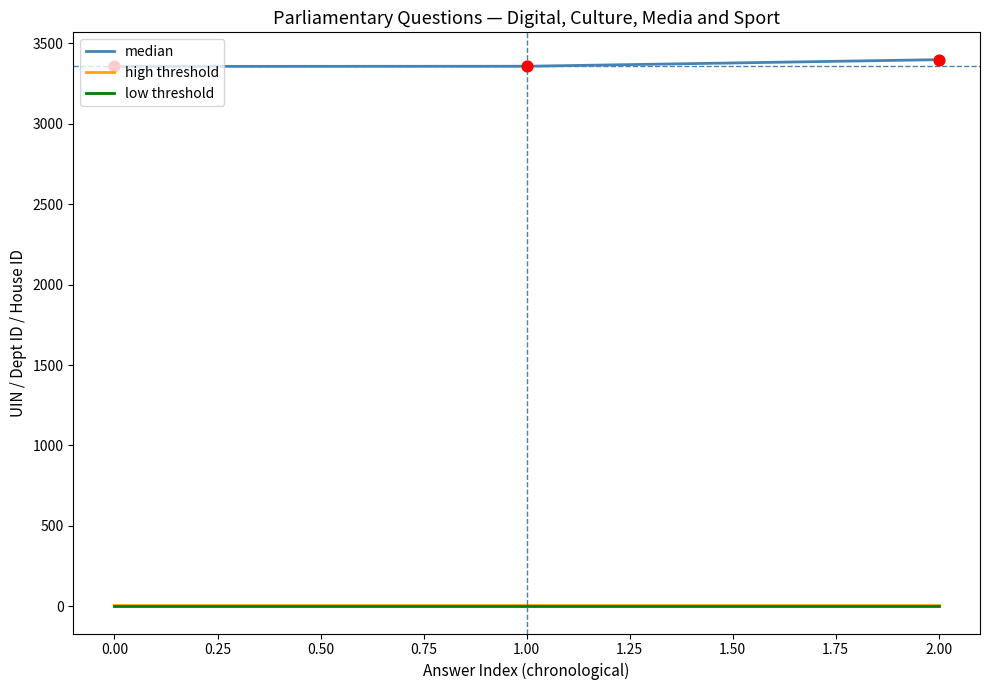

Is the value of median at 0.00 greater than the value of high threshold at 2.00?

Yes